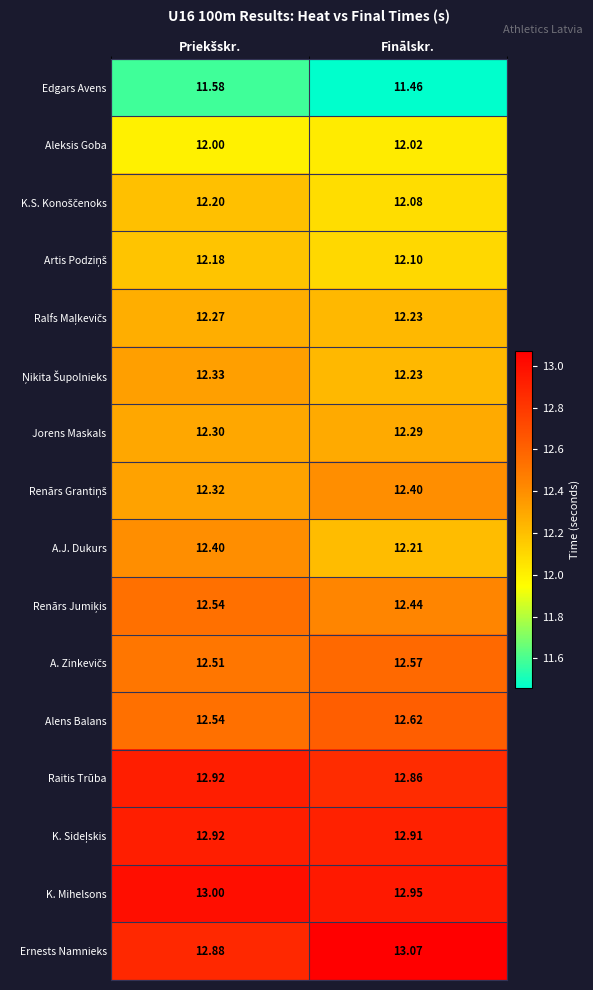

Which label corresponds to the largest value in the chart?

Finālskr.